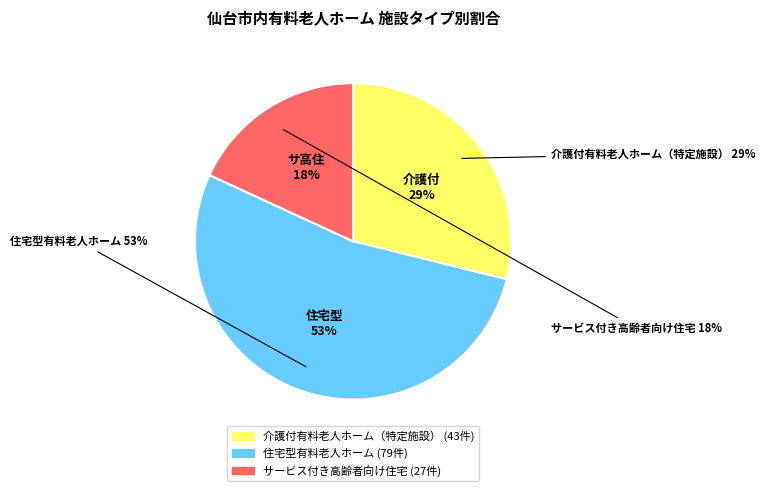

The サービス付き高齢者向け住宅 slice represents 18% of the pie. True or false?

True